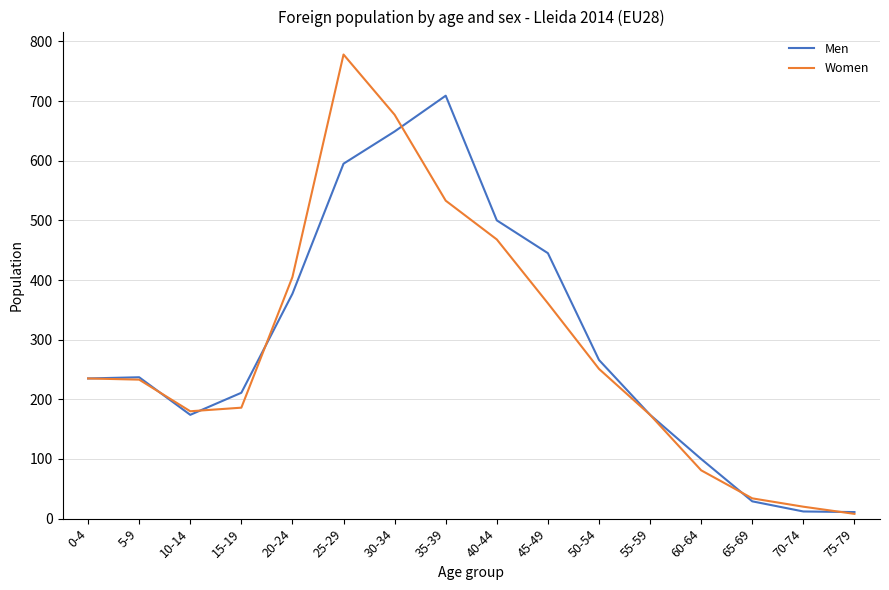

The value of Women at 5-9 is 233. True or false?

True